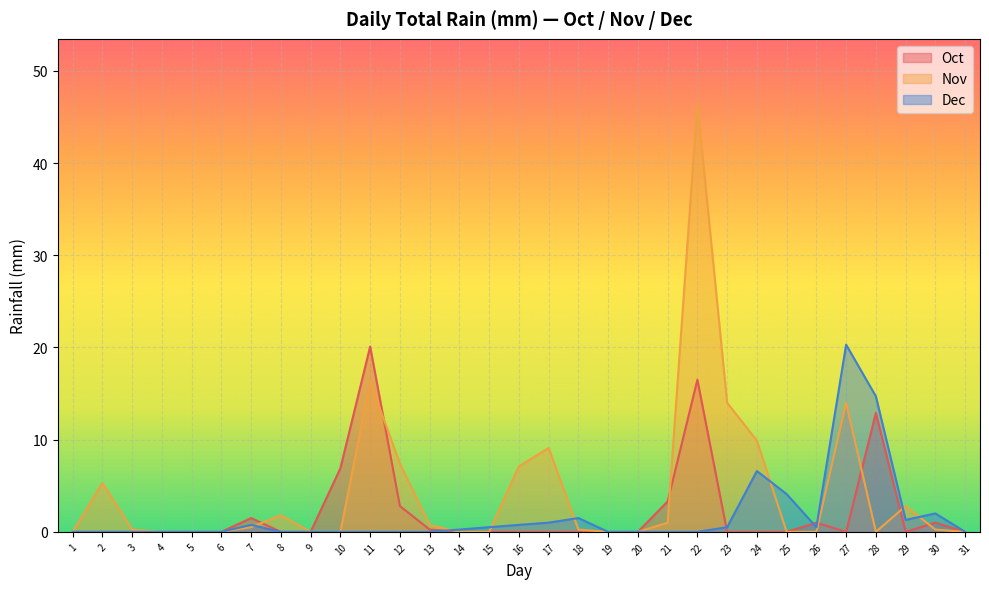

What is the value of the Oct point at the 30th from the left?

1.0